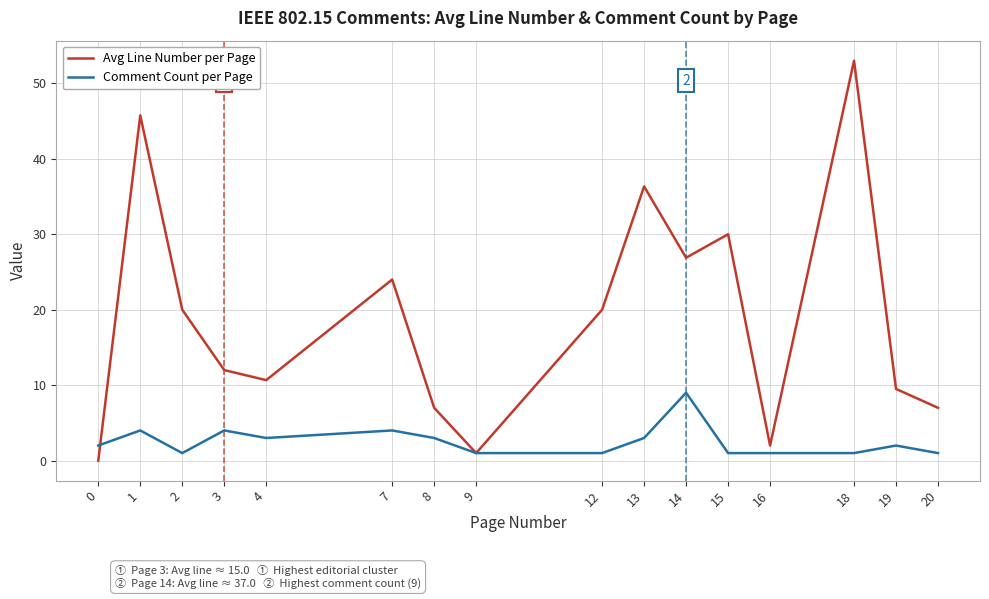

In Comment Count per Page, how many points are higher than both neighbors (excluding endpoints)?

5